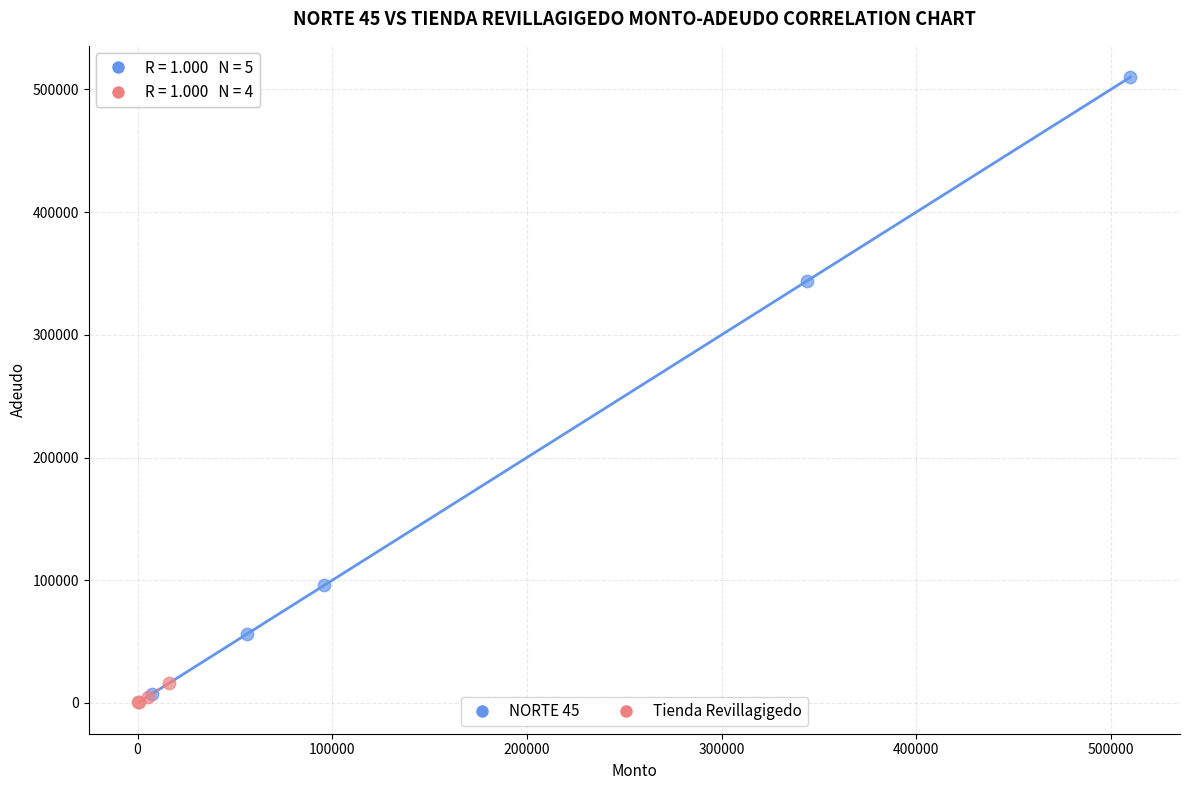

Which series contains the highest Y value?

NORTE 45